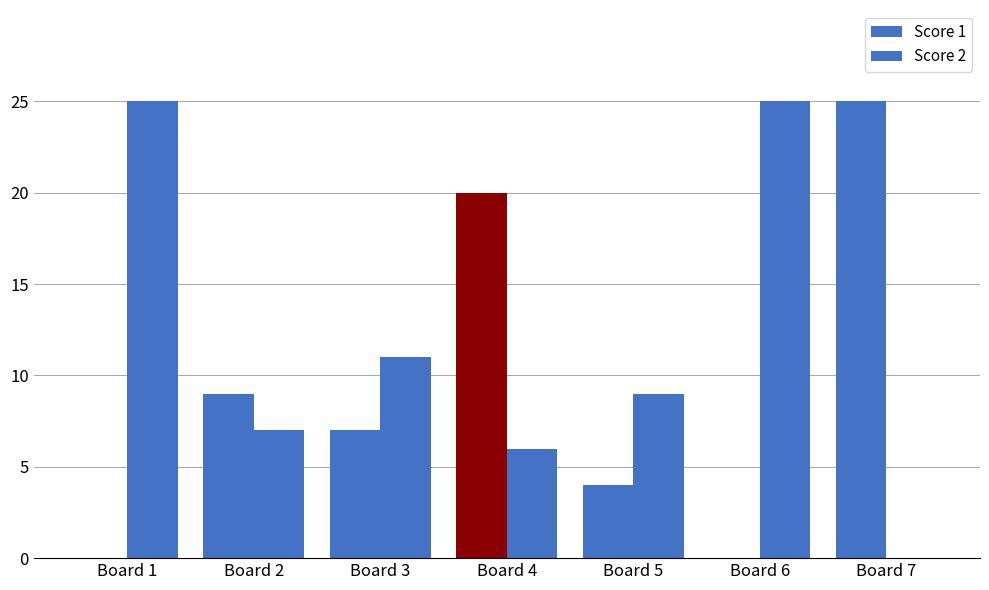

At how many categories does at least one series exceed 17?

4